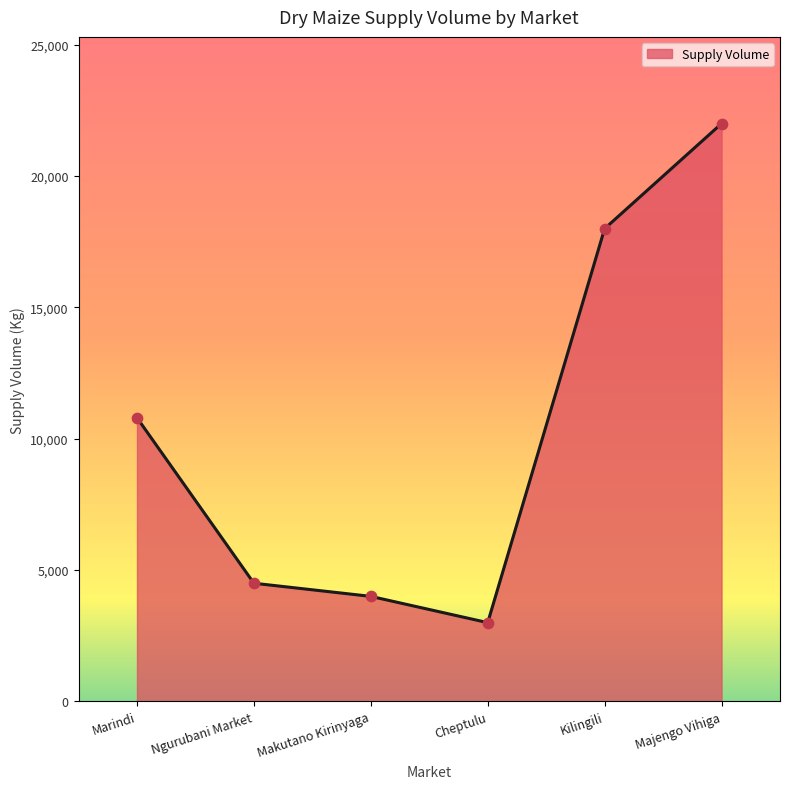

Between Ngurubani Market and Cheptulu, which is larger?

Ngurubani Market